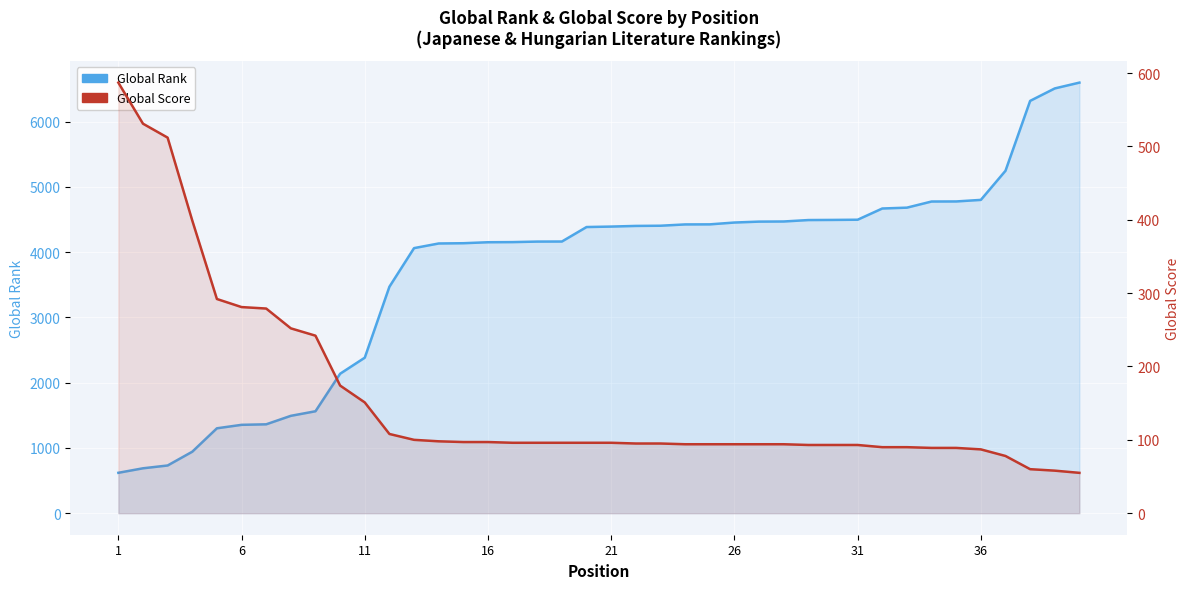

Rank the series by their average value, from highest to lowest.

Global Rank, Global Score